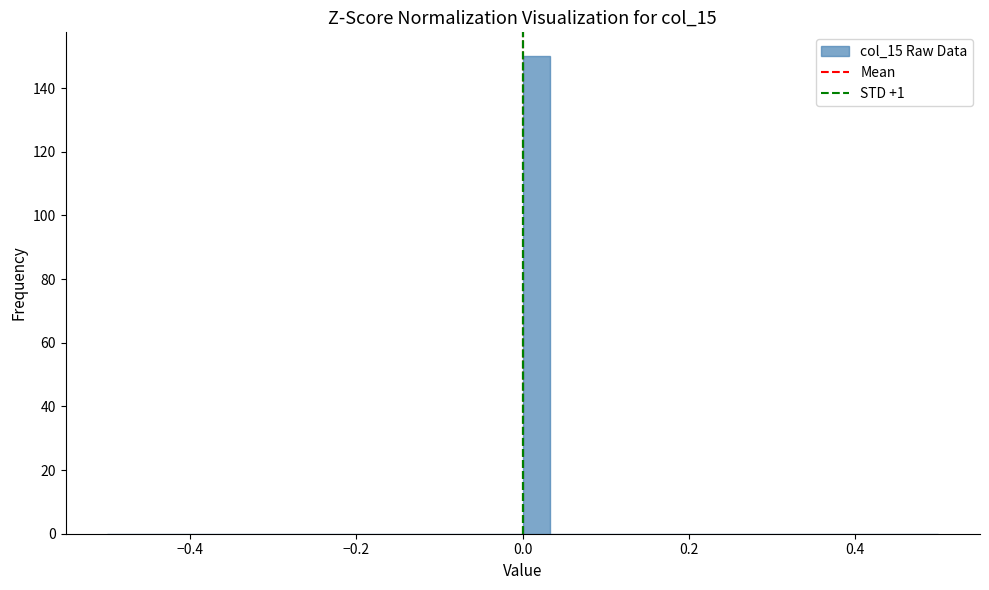

Read against the x-axis, roughly where is the centre of the tallest bar?

0.02